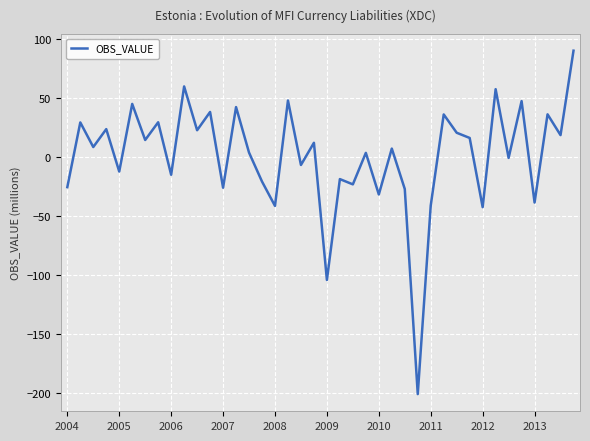

What is the smallest value displayed?

-200.6